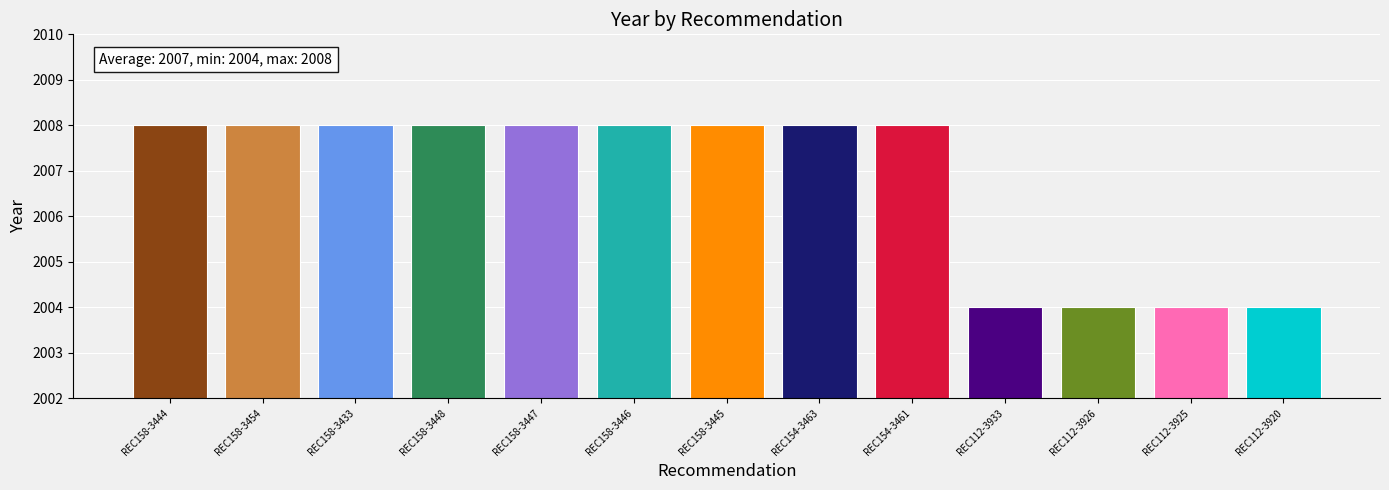

What is the maximum value shown in the chart?

2008